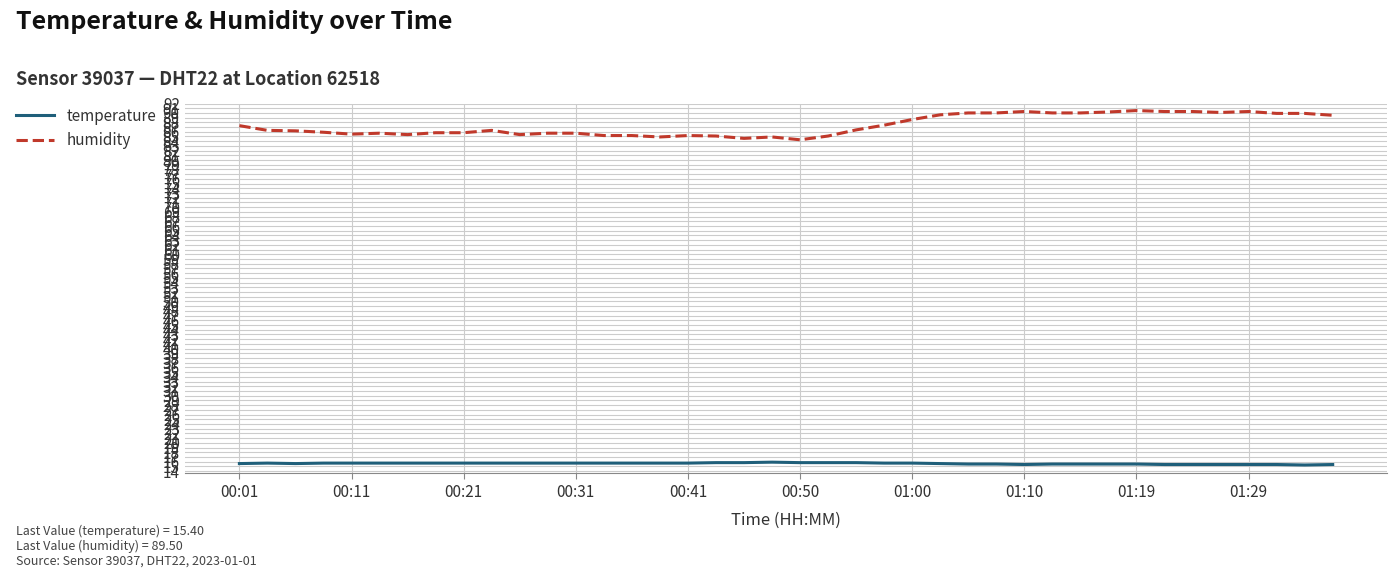

What is the lowest value of the temperature series?

15.3